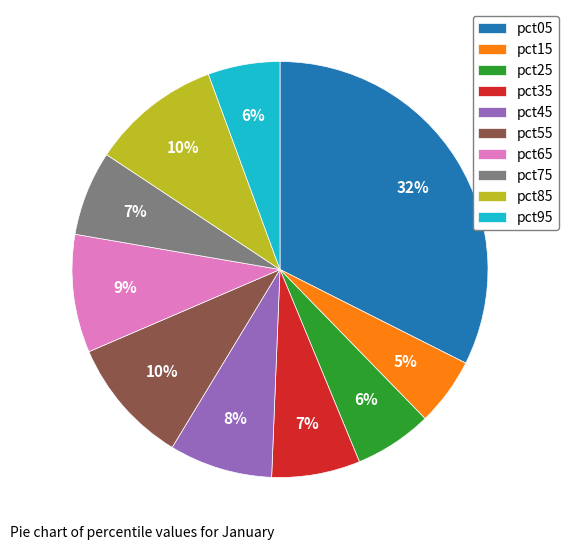

The pct85 slice represents 22% of the pie. True or false?

False